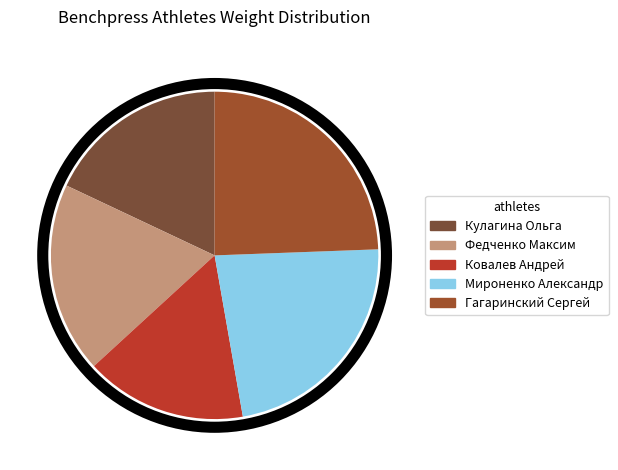

Between Ковалев Андрей and Федченко Максим, which is larger?

Федченко Максим